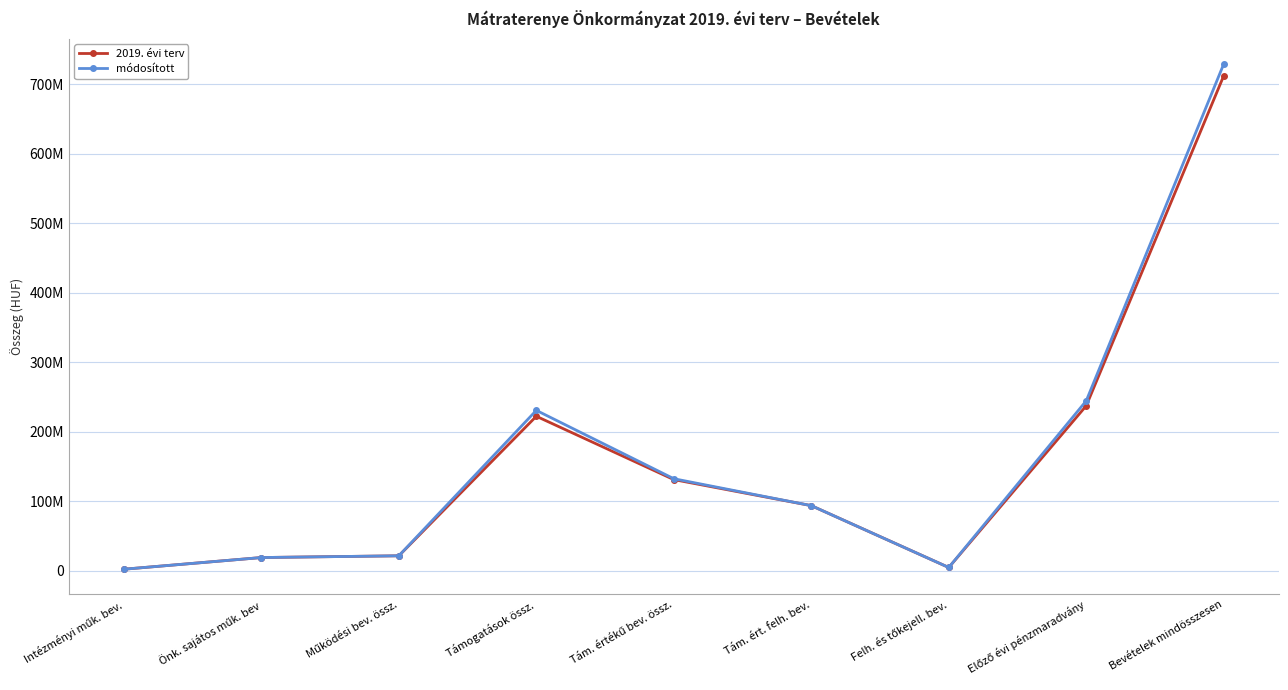

What is the sum of all 2019. évi terv values?

1445890690